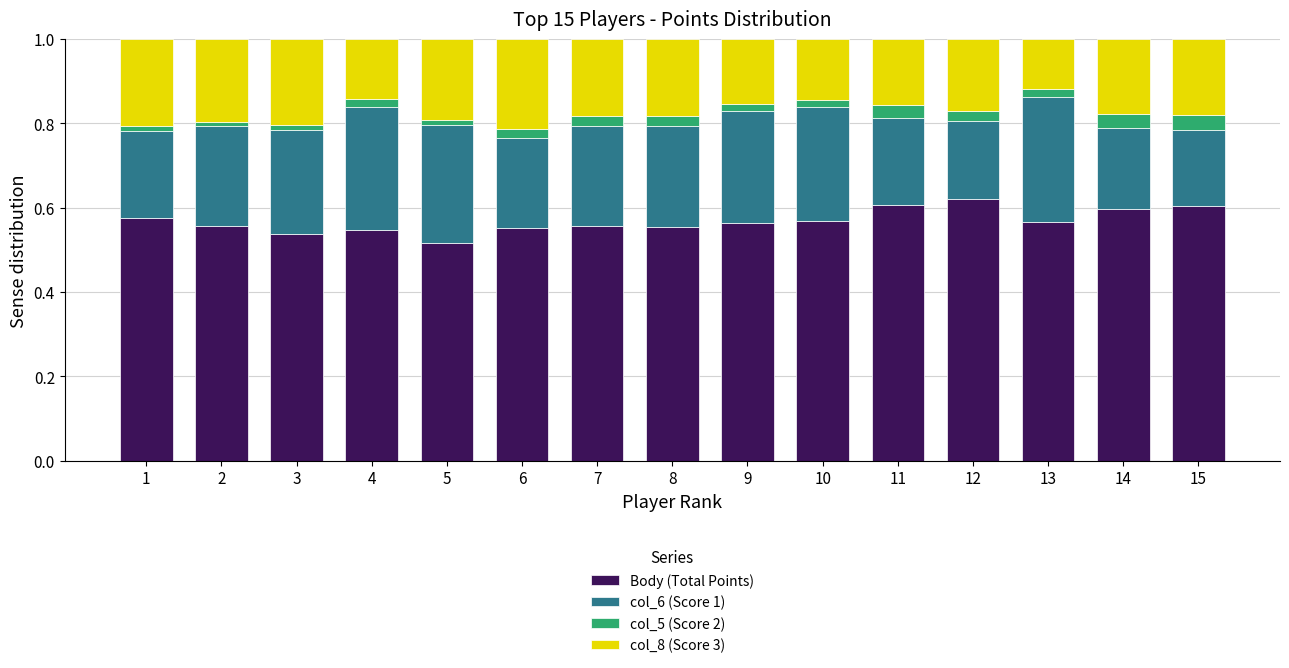

How many bars are there in total?

15